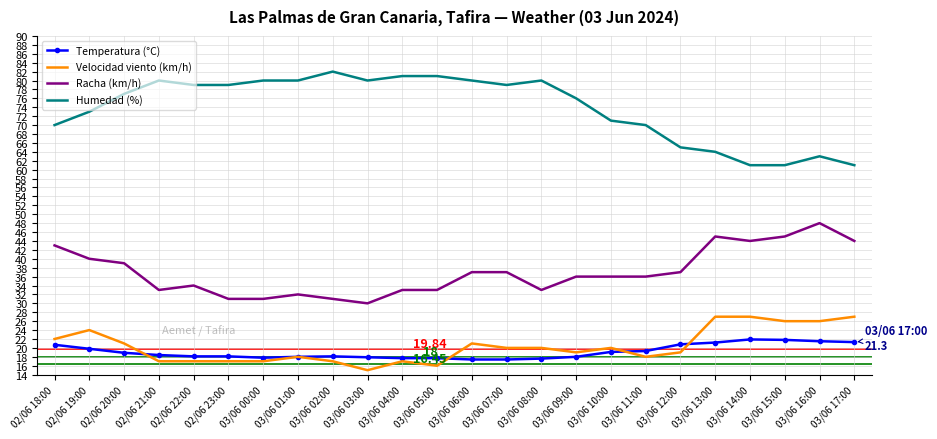

True or false: Humedad (%) and Temperatura (°C) intersect in this chart.

False